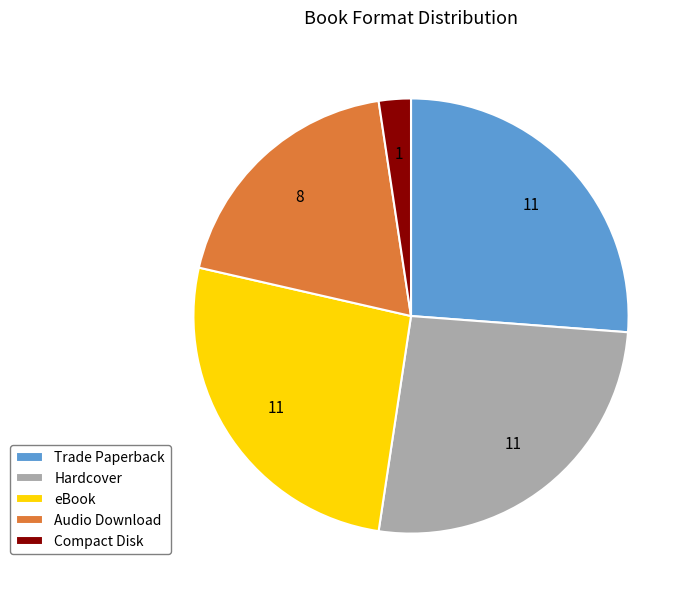

How many slices are in this pie chart?

5